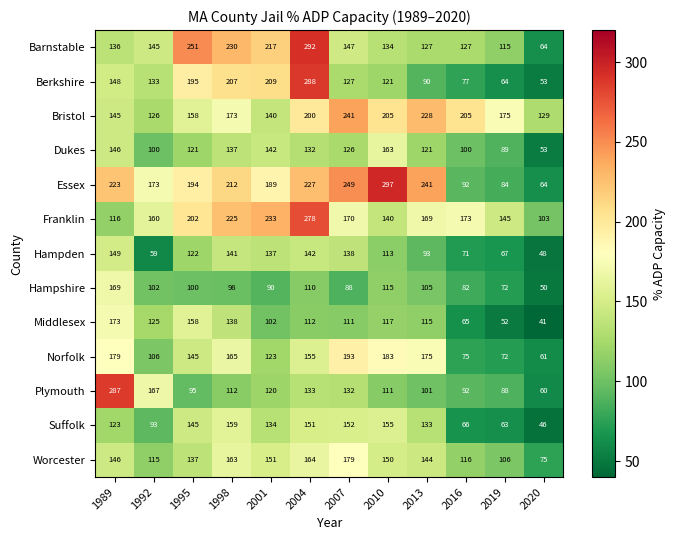

Which series changed the most between 1992 and 2004?

Berkshire